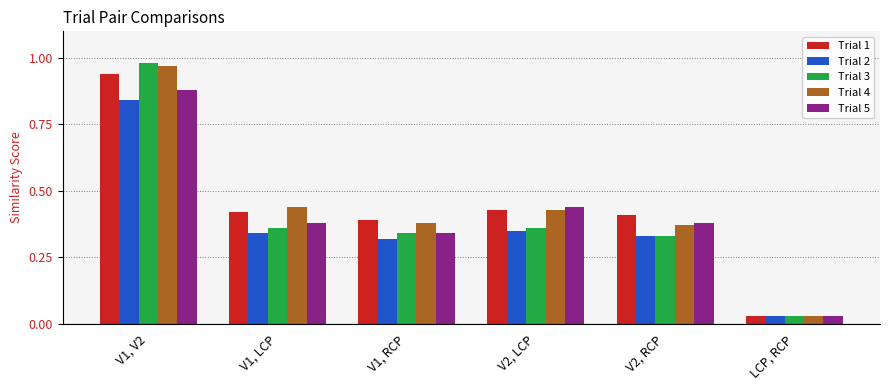

The value of Trial 2 at V2, LCP is 0.5. True or false?

False